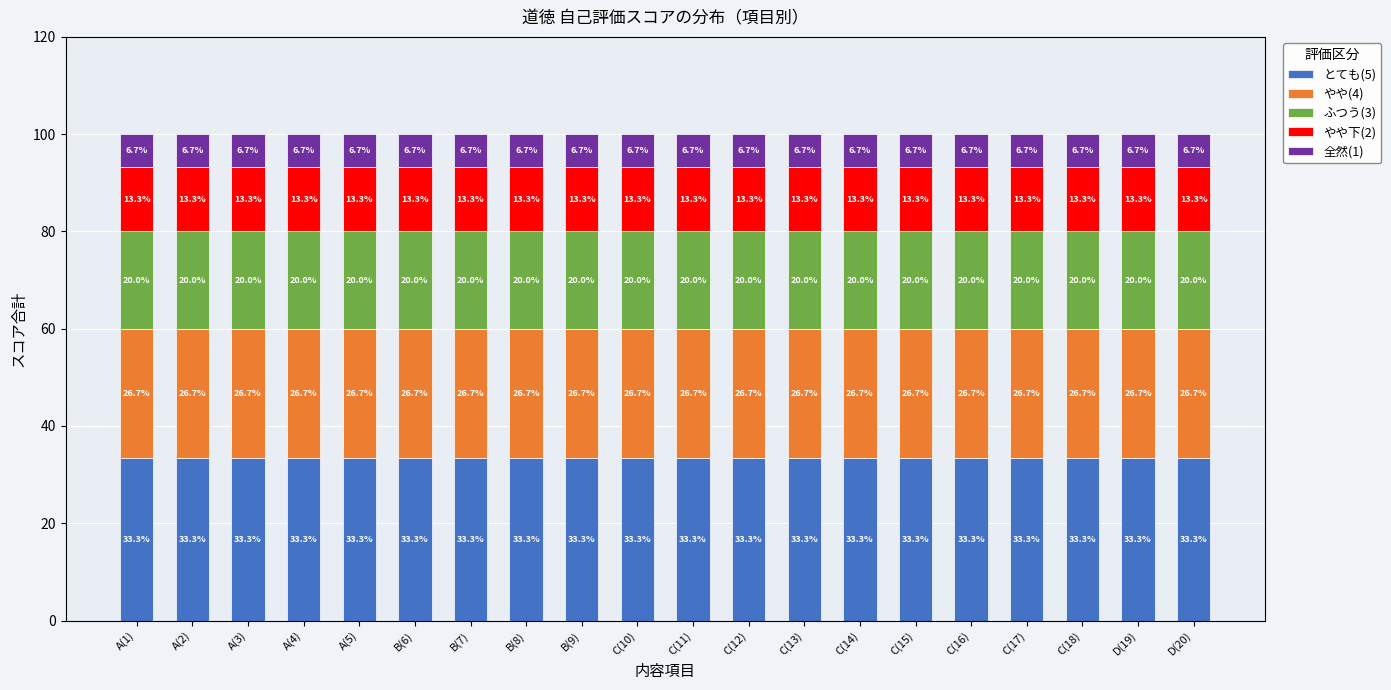

Is it true that とても(5) equals 13.9 at C(12)?

False